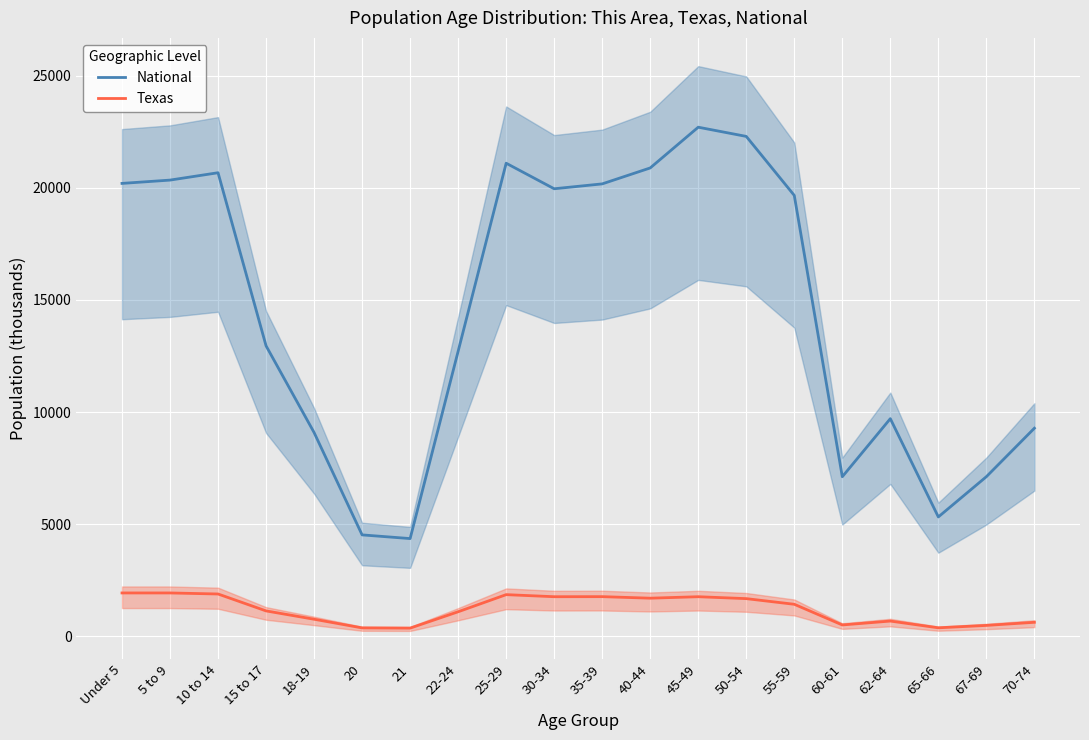

True or false: National has more than 0 points higher than both neighbors.

True